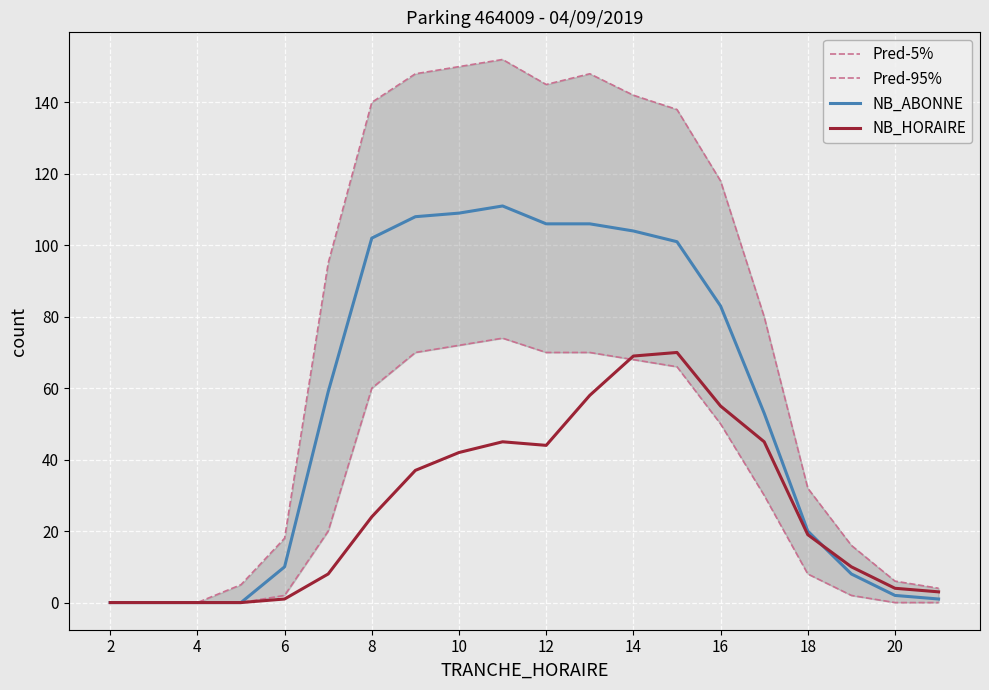

List the series in order of their peak value, lowest first.

NB_HORAIRE, Pred-5%, NB_ABONNE, Pred-95%